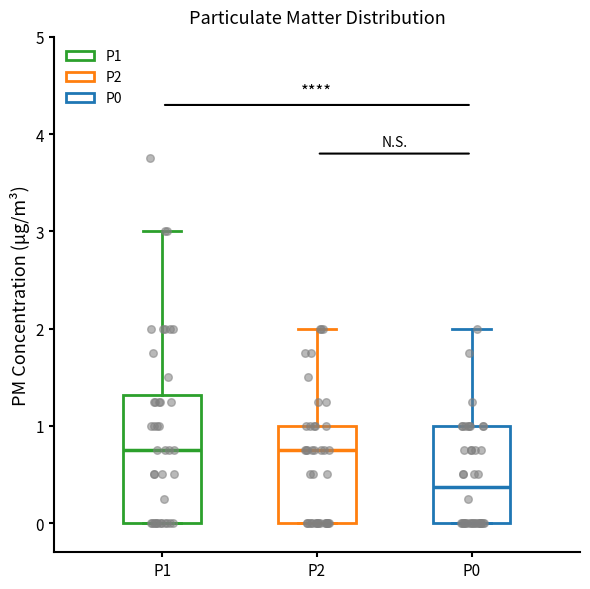

Reading left to right, read every box against the y-axis: the position of its median line, the range the box covers, and the ends of its whiskers. The values are not printed on the chart, so give them approximately, as read against the axis.

P1: median 0.8, box 0.0 to 1.3, whiskers 0.0 to 3.0
P2: median 0.8, box 0.0 to 1.0, whiskers 0.0 to 2.0
P0: median 0.4, box 0.0 to 1.0, whiskers 0.0 to 2.0